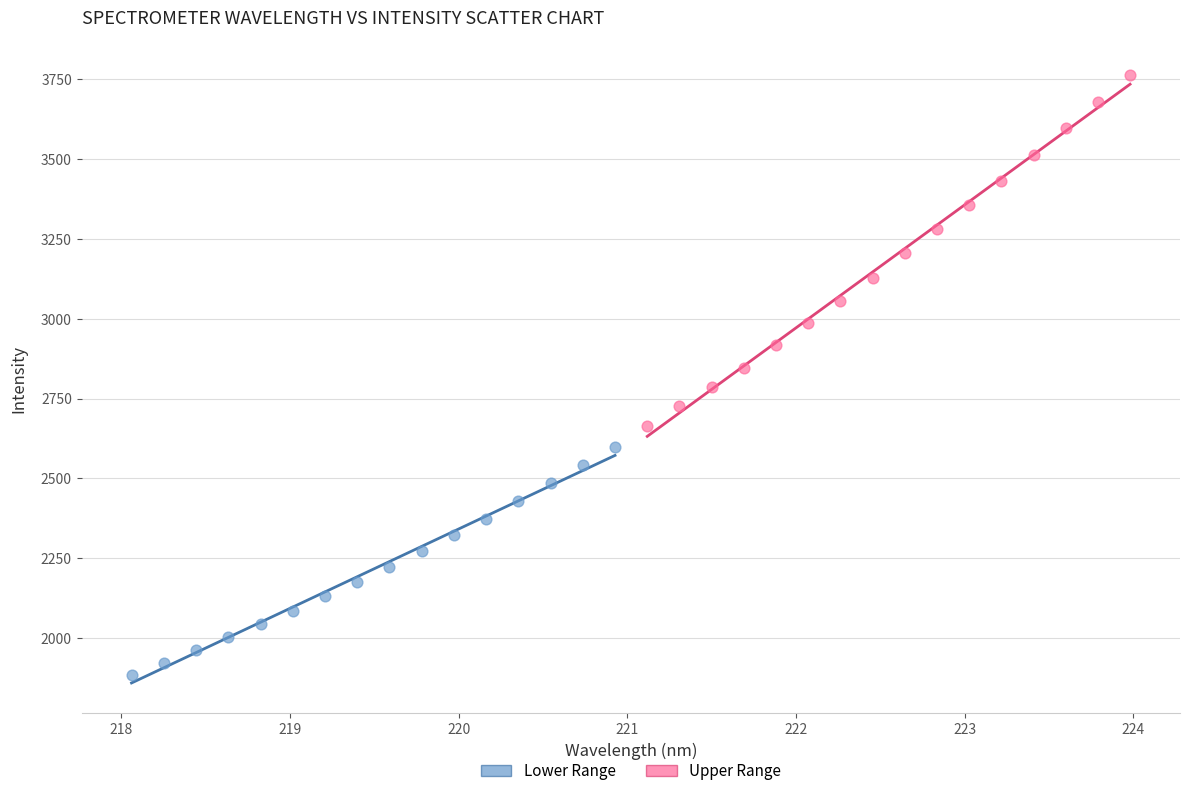

What are all the series names shown in the legend?

Lower Range, Upper Range